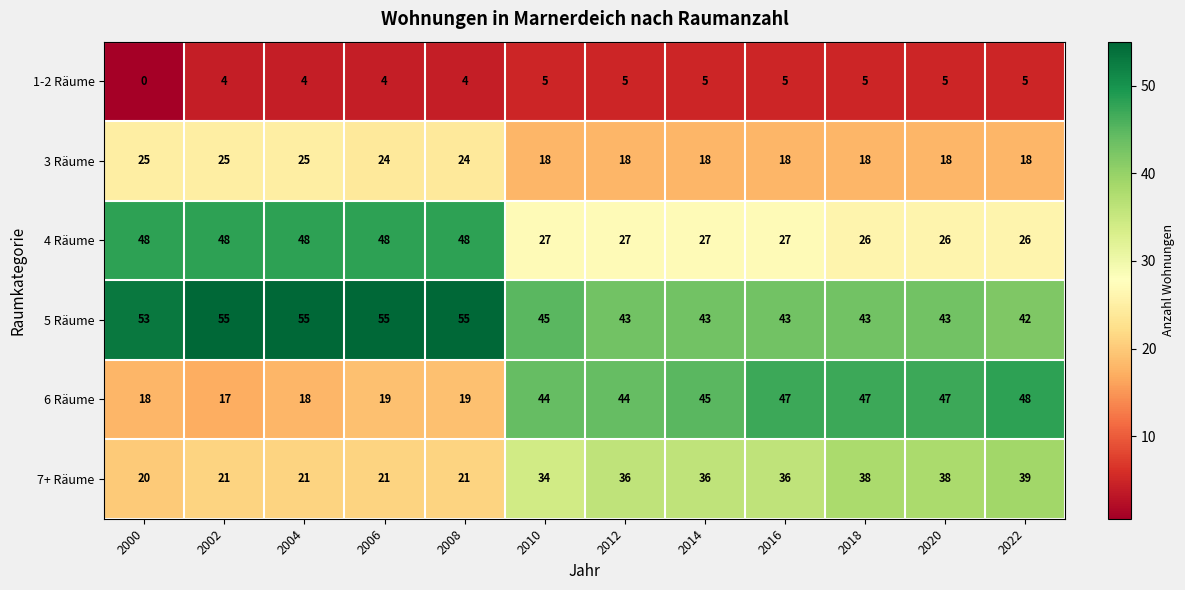

Is it true that 3 Räume equals 18 at 2014?

True